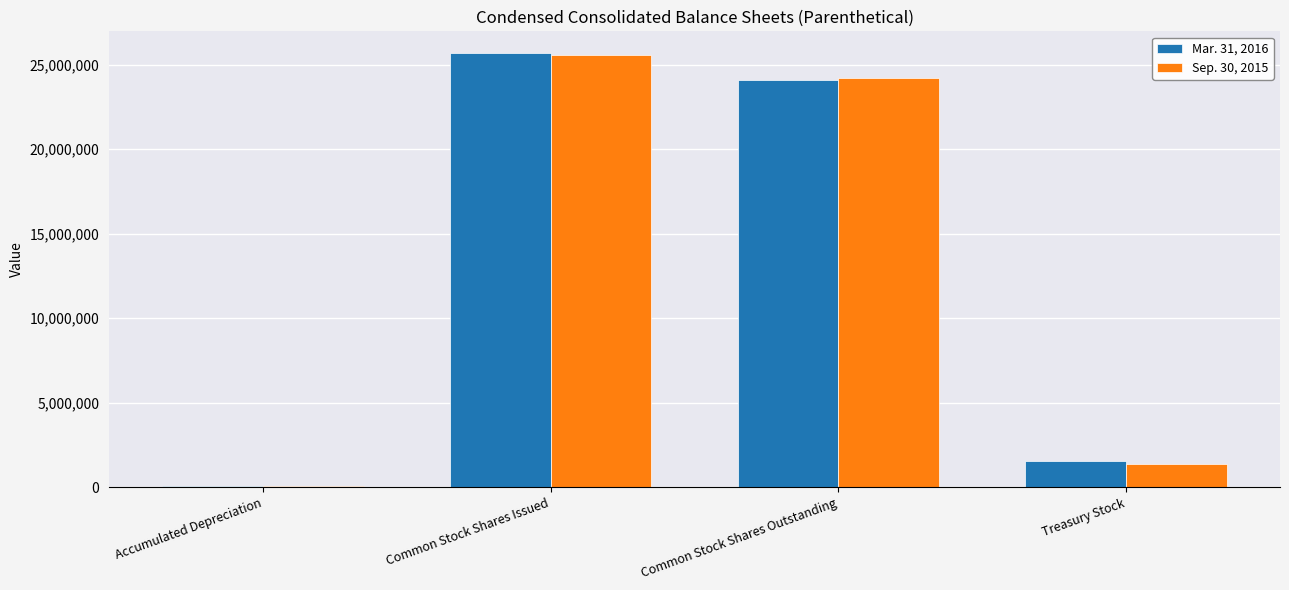

Does the chart contain stacked bars?

No